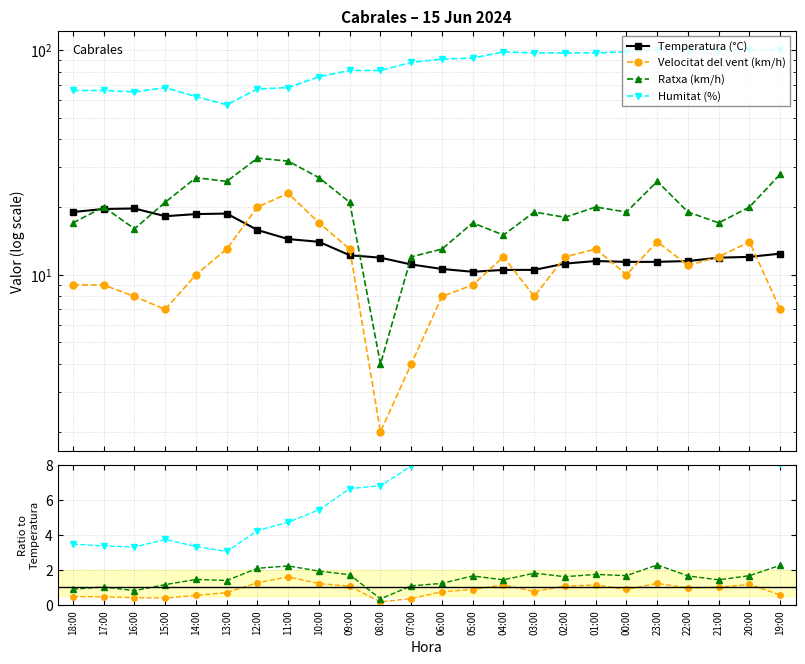

What are all the series names shown in the legend?

Temperatura (°C), Velocitat del vent (km/h), Ratxa (km/h), Humitat (%)